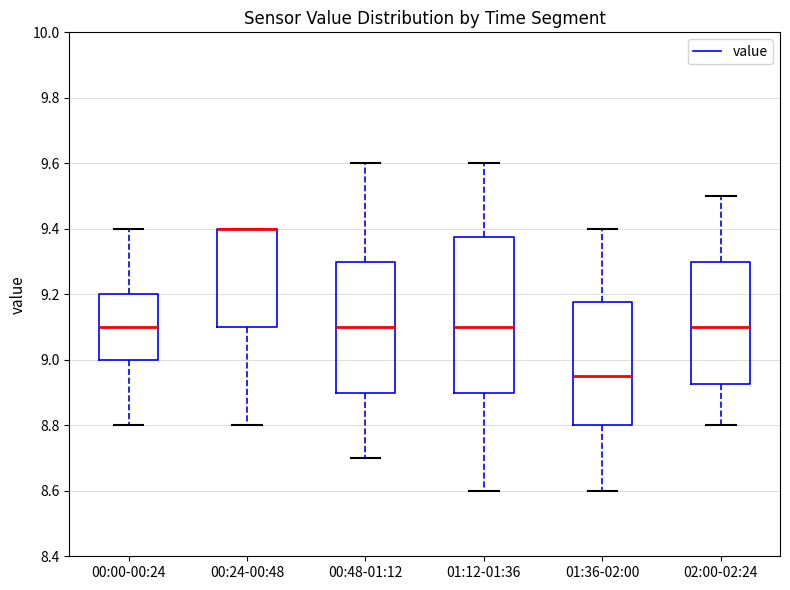

Comparing the boxes themselves (not the whiskers), which one is the tallest?

01:12-01:36